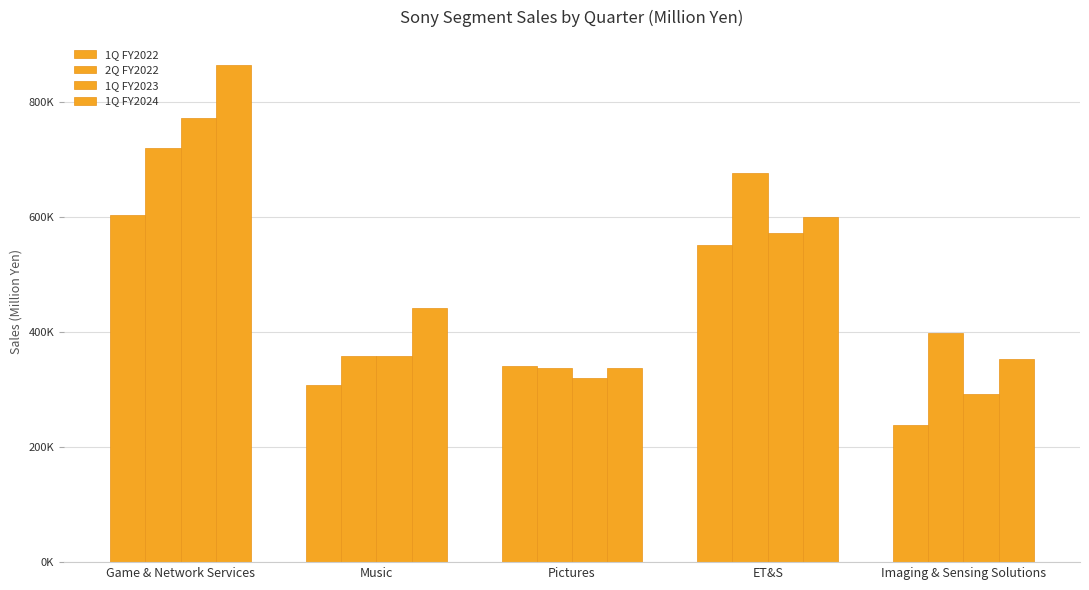

What is the total value across all series at ET&S?

2402053